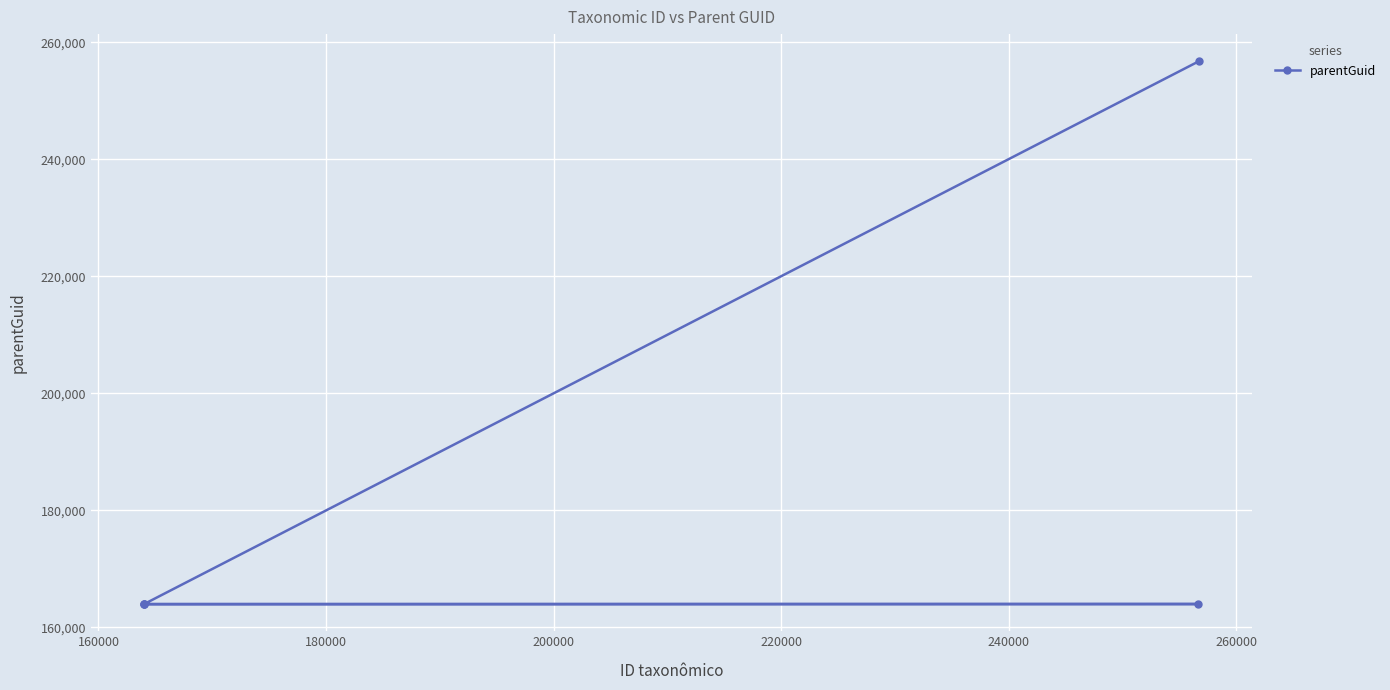

What is the value of the 5th point from the left?

256775